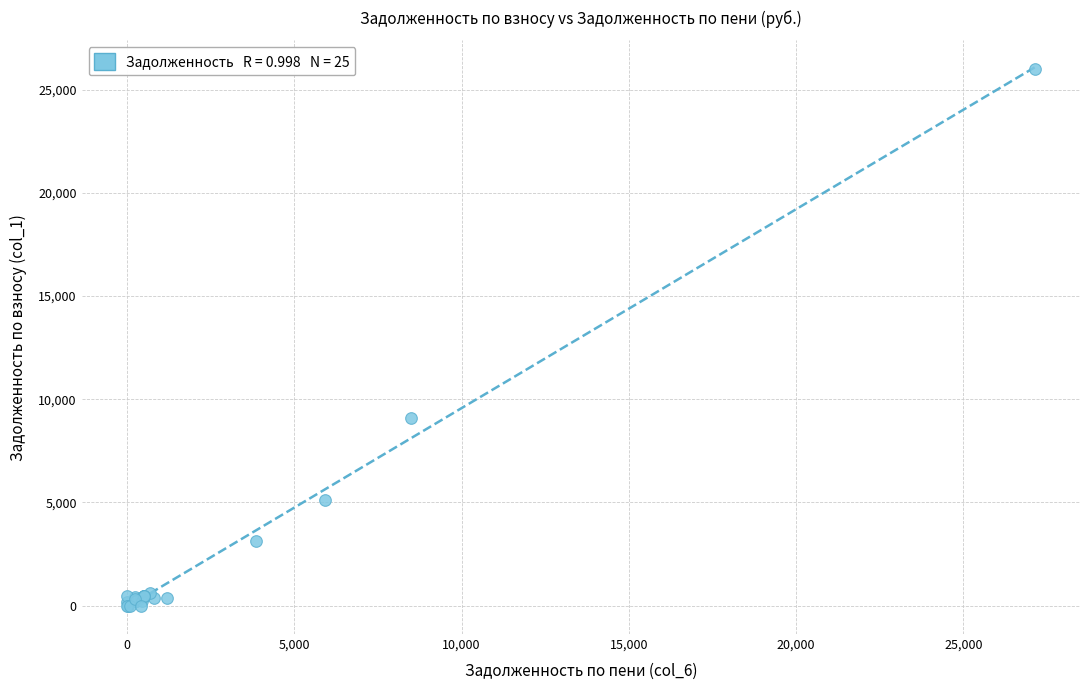

What Y value in the scatter plot is closest to 12999?

9093.7